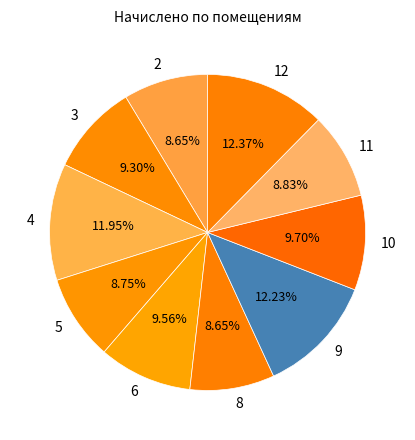

Approximately how many times larger is the value at 6 compared to 4?

0.8